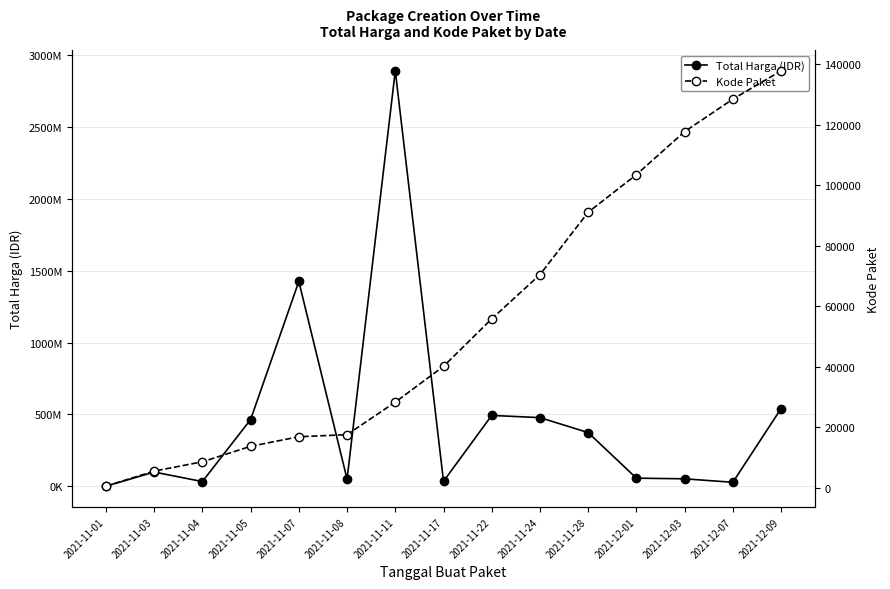

True or false: Total Harga (IDR) and Kode Paket intersect in this chart.

False